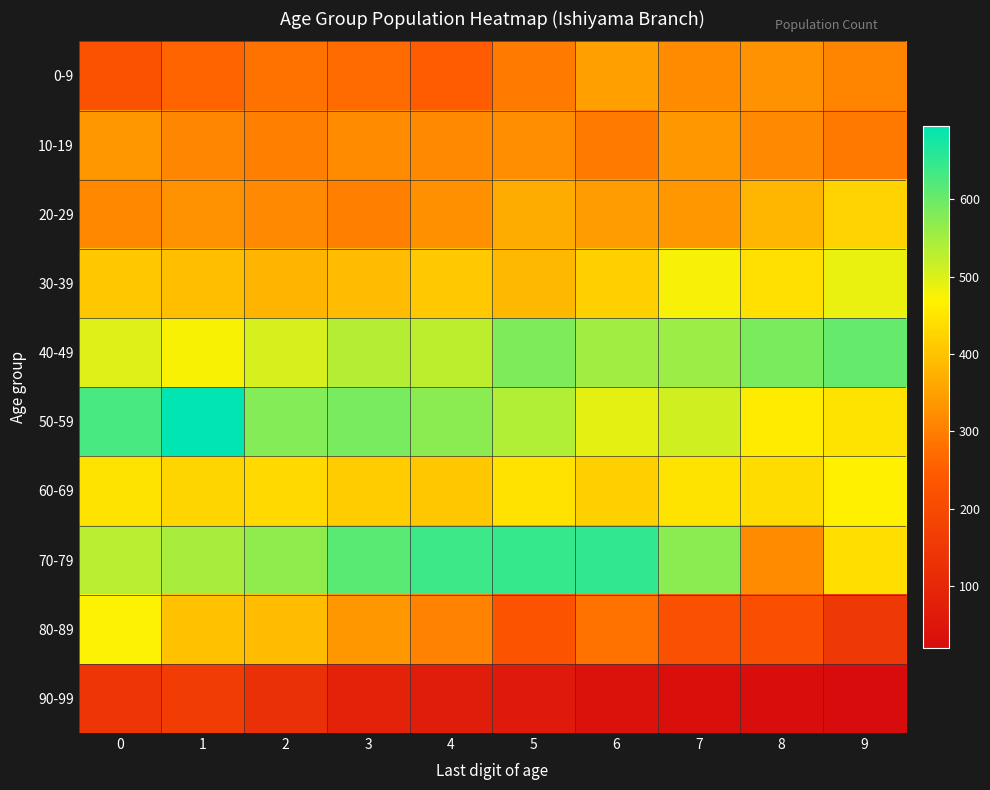

At which category is the sum across all series the highest?

1